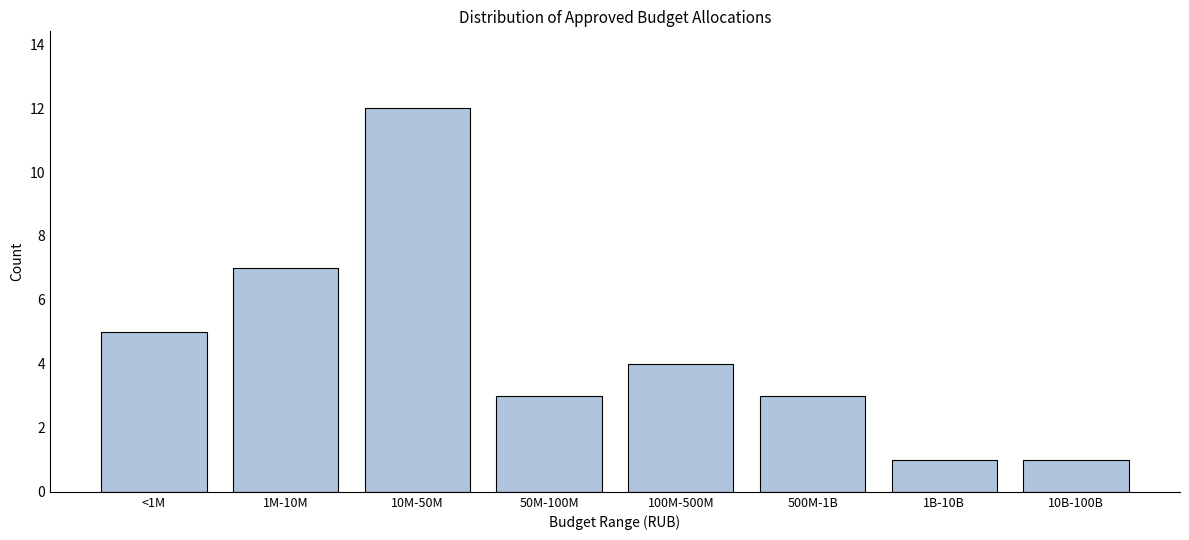

Reading right to left, transcribe all the data shown in this chart.

10B-100B=1	1B-10B=1	500M-1B=3	100M-500M=4	50M-100M=3	10M-50M=12	1M-10M=7	<1M=5